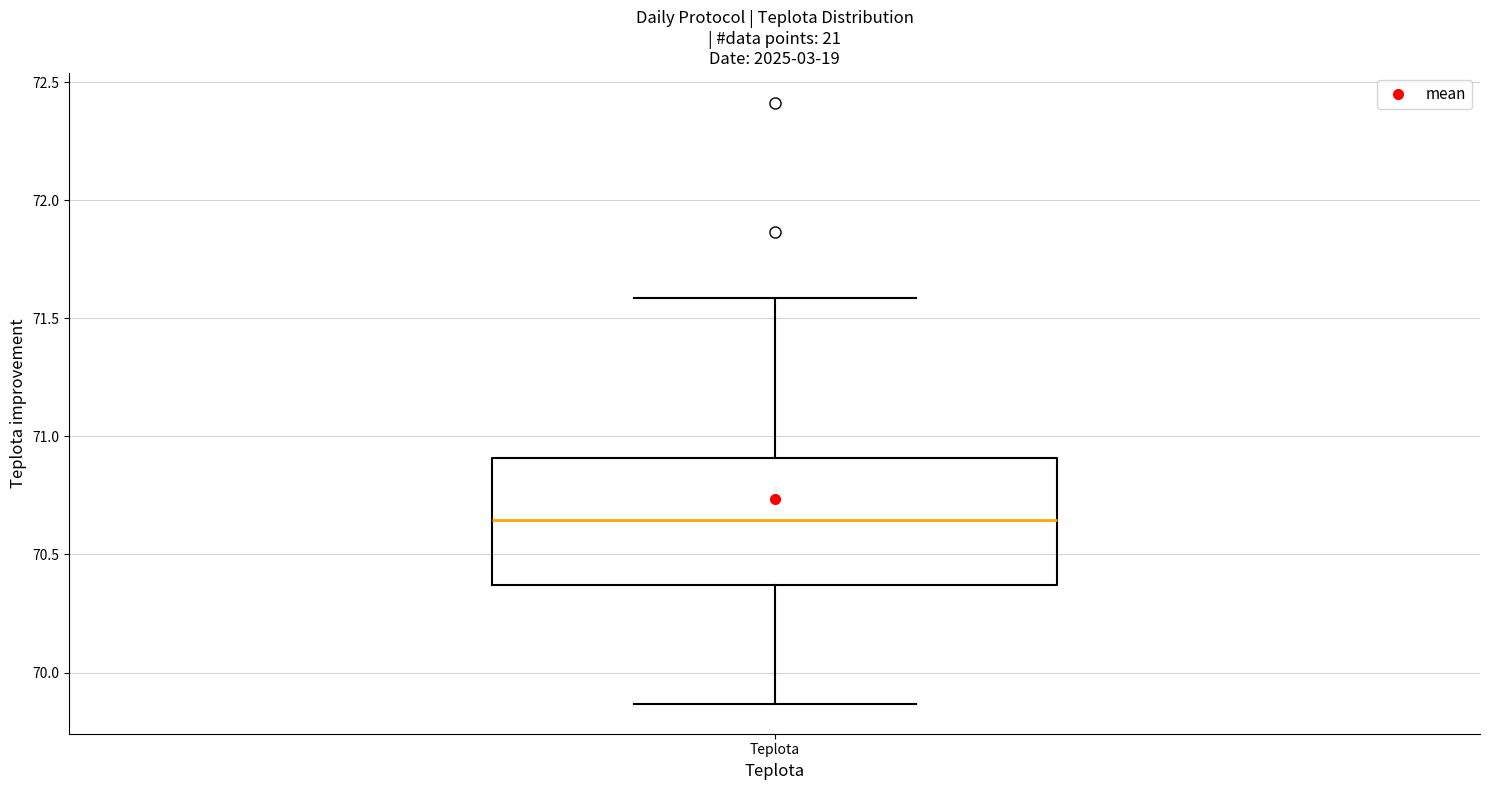

Read this box plot against the y-axis: the position of the median line, the range covered by the box, and the ends of both whiskers. The values are not printed on the chart, so give them approximately, as read against the axis.

median 70.65, box 70.35 to 70.90, whiskers 69.85 to 71.60